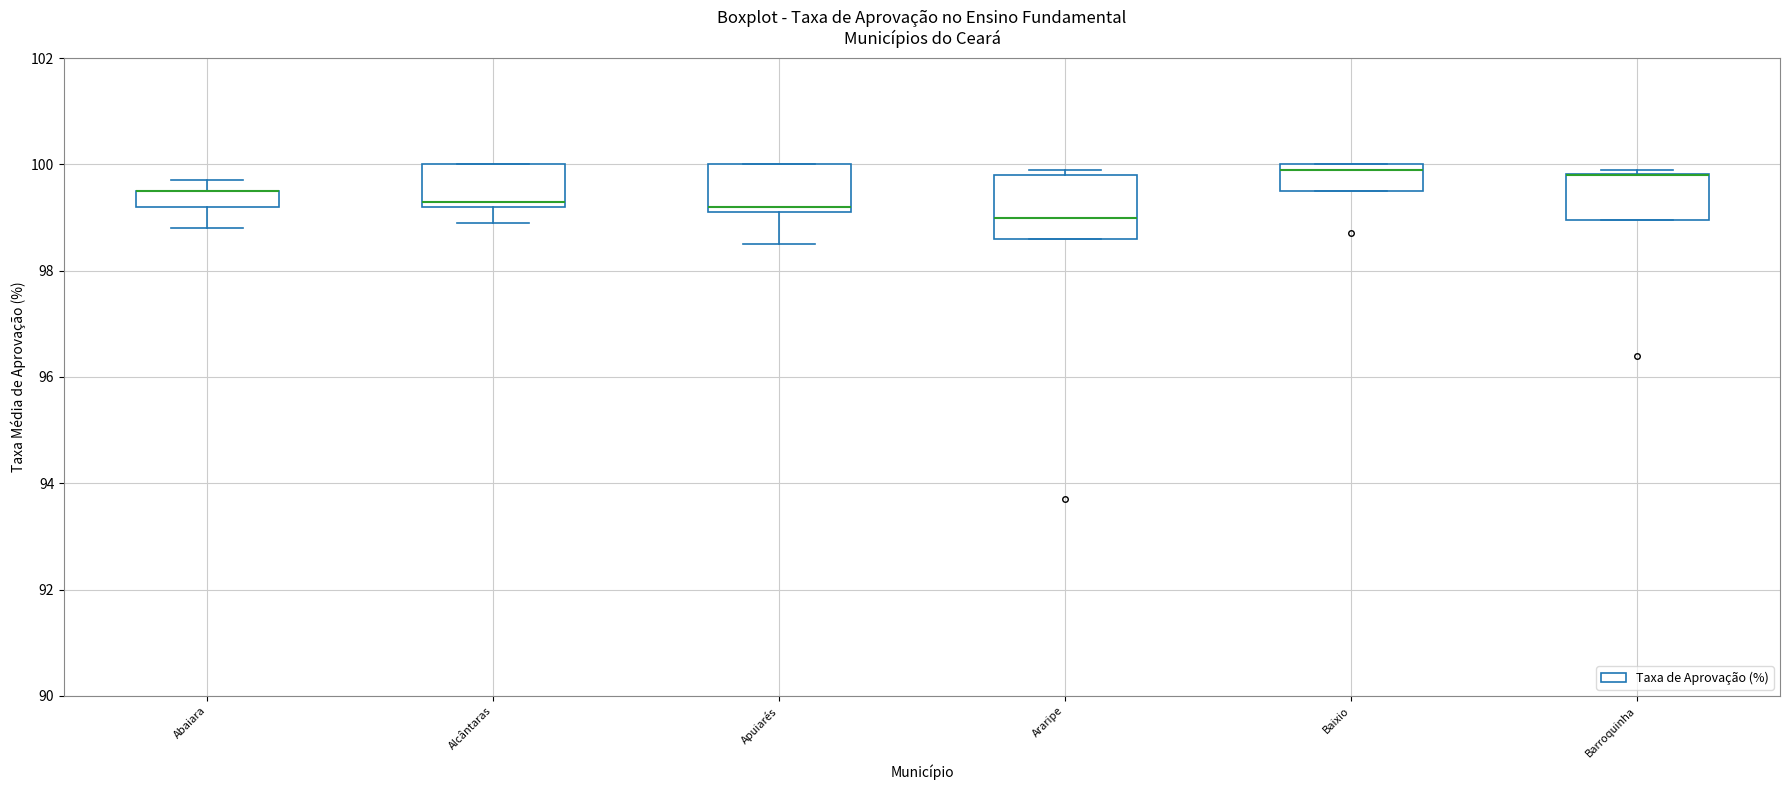

Where does the median line of the box for Alcântaras sit on the y-axis? The values are not printed on the chart, so give them approximately, as read against the axis.

99.4